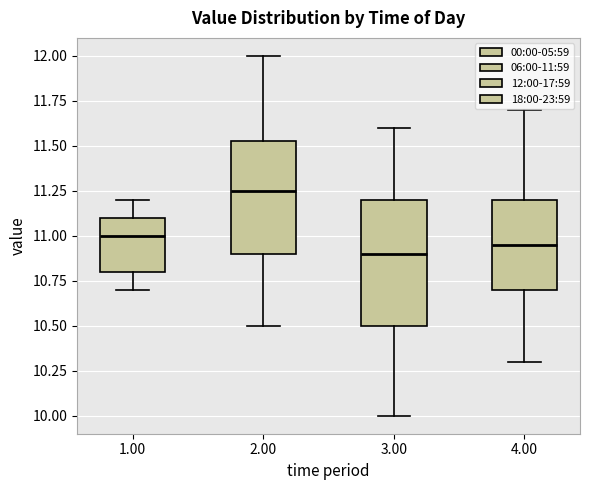

Reading left to right, transcribe this box plot: for each box, give where its median line is, the range the box spans, and where its two whiskers end, as read against the y-axis. The values are not printed on the chart, so give them approximately, as read against the axis.

1.00: median 11.00, box 10.80 to 11.10, whiskers 10.70 to 11.20
2.00: median 11.25, box 10.90 to 11.55, whiskers 10.50 to 12.00
3.00: median 10.90, box 10.50 to 11.20, whiskers 10.00 to 11.60
4.00: median 10.95, box 10.70 to 11.20, whiskers 10.30 to 11.70